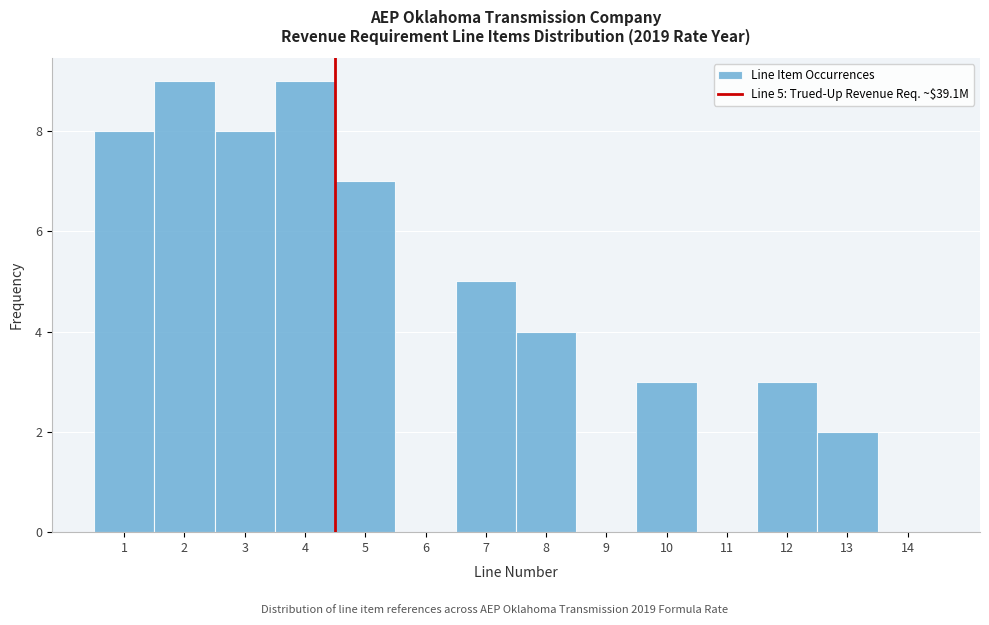

Reading left to right, list all the values displayed in this chart.

1=8	2=9	3=8	4=9	5=7	6=0	7=5	8=4	9=0	10=3	11=0	12=3	13=2	14=0